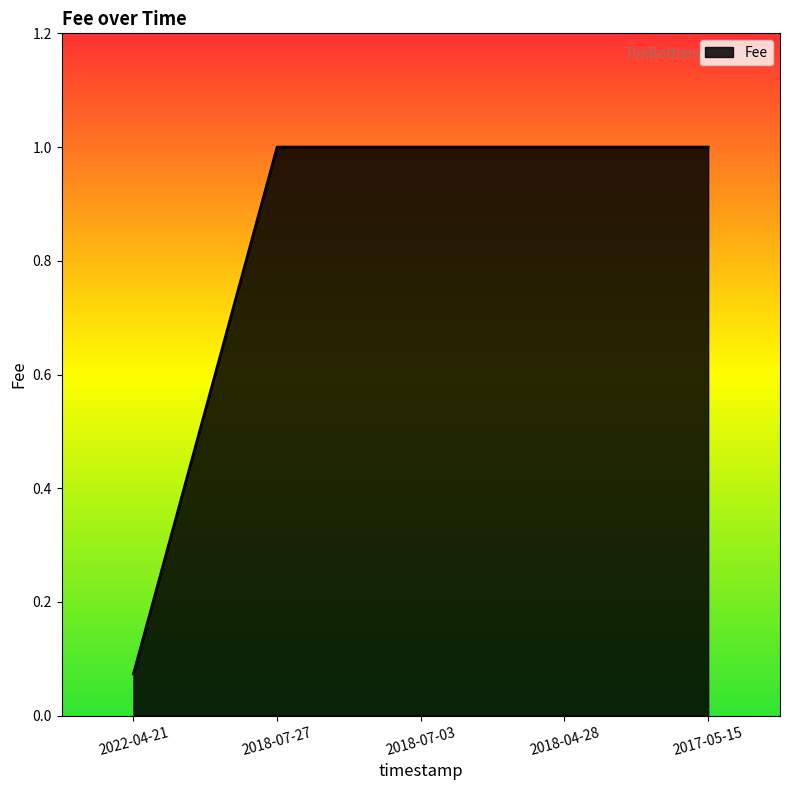

Count the number of data series in this chart.

1